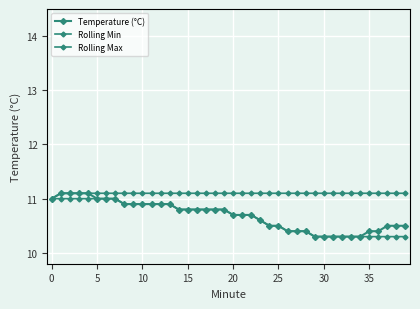

How many lines are shown in the chart?

3